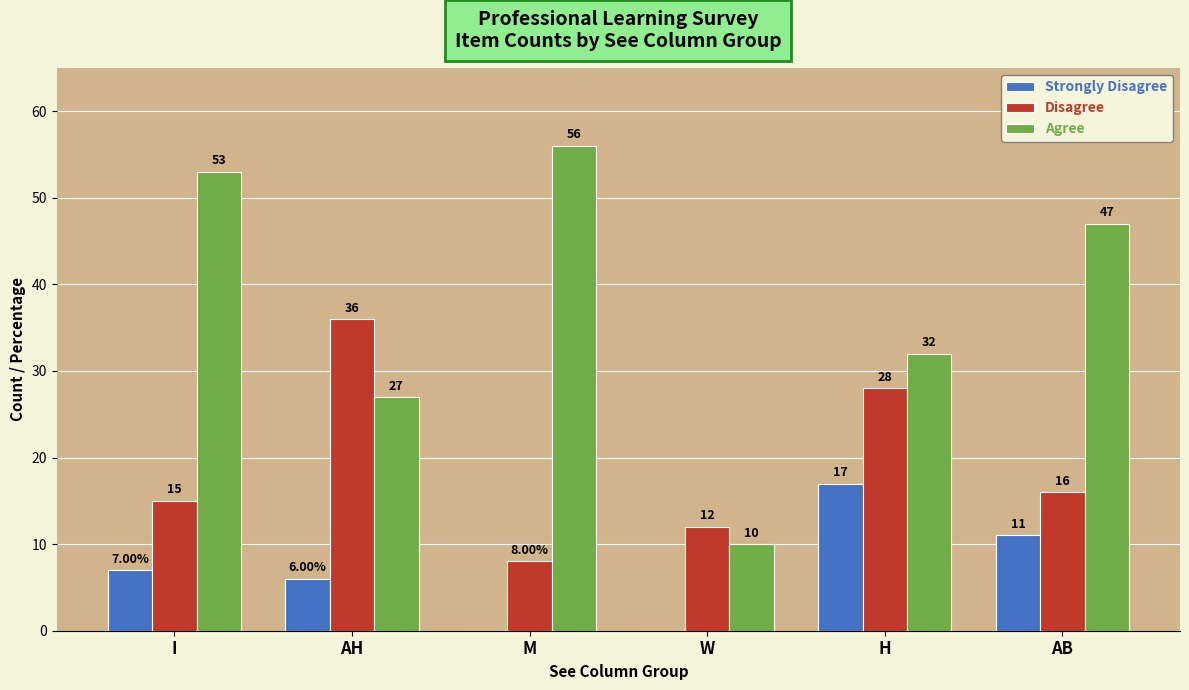

True or false: Agree has a value of 83 at M.

False